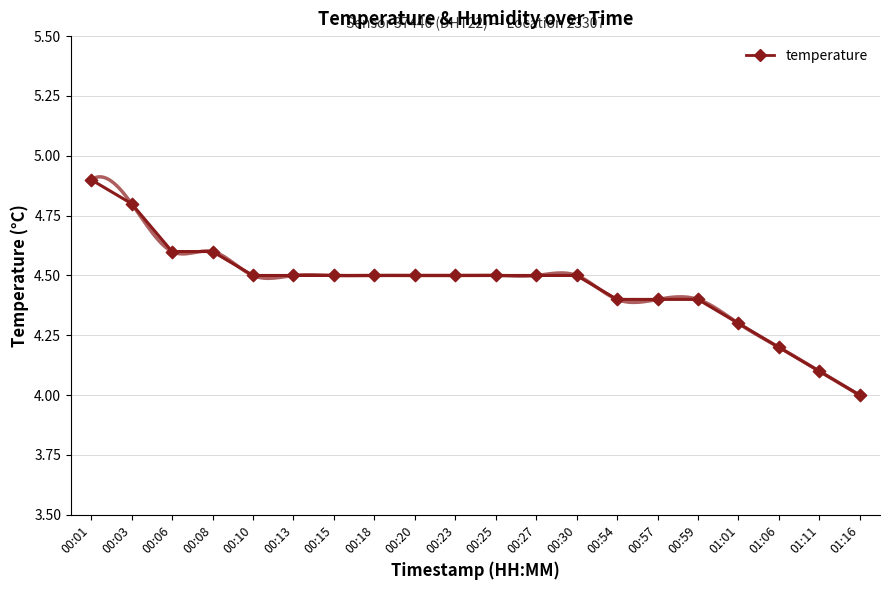

What is the change in value from 00:23 to 00:54?

-0.1